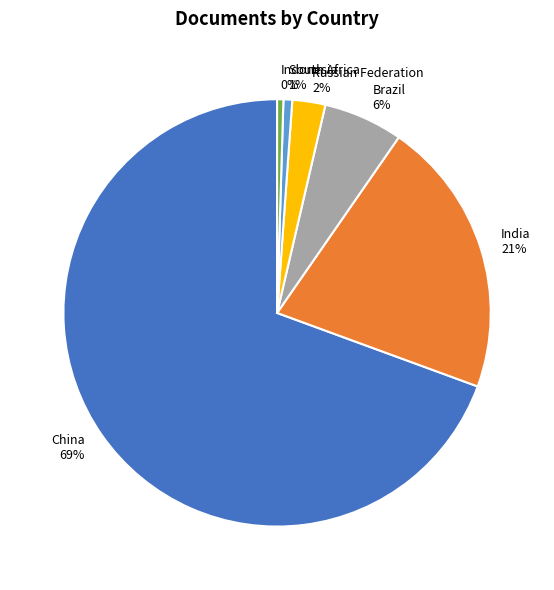

How many segments does this pie chart have?

6